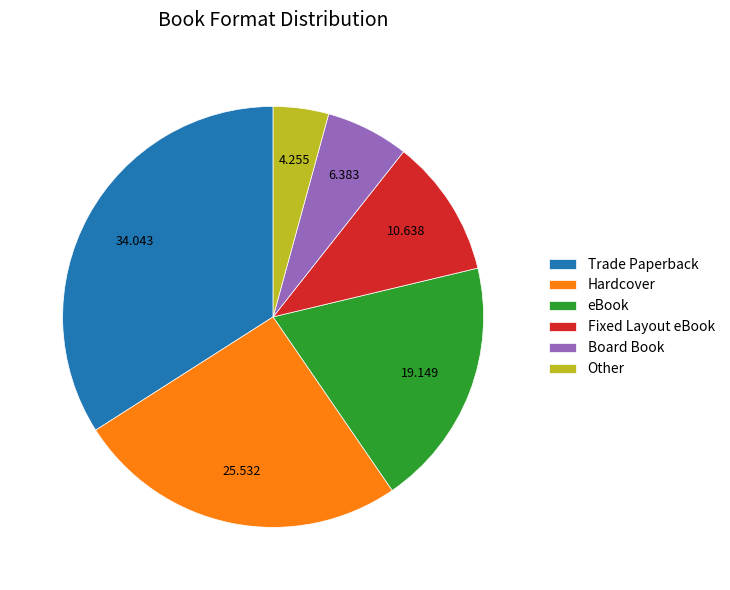

Do Other and Hardcover together represent more than half of the pie?

No